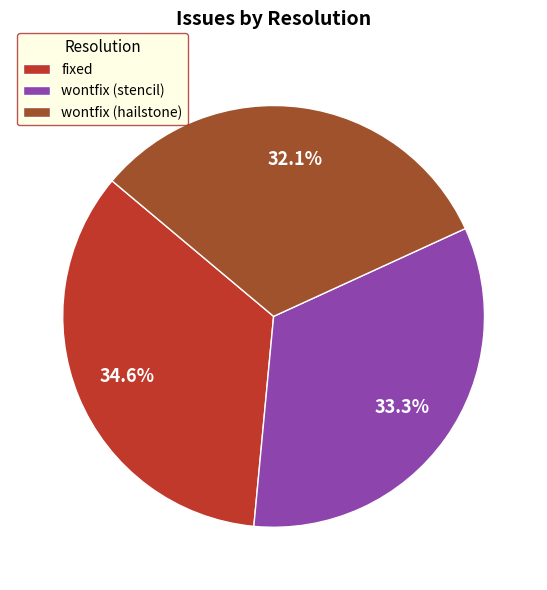

True or false: fixed accounts for 35% of the total.

True